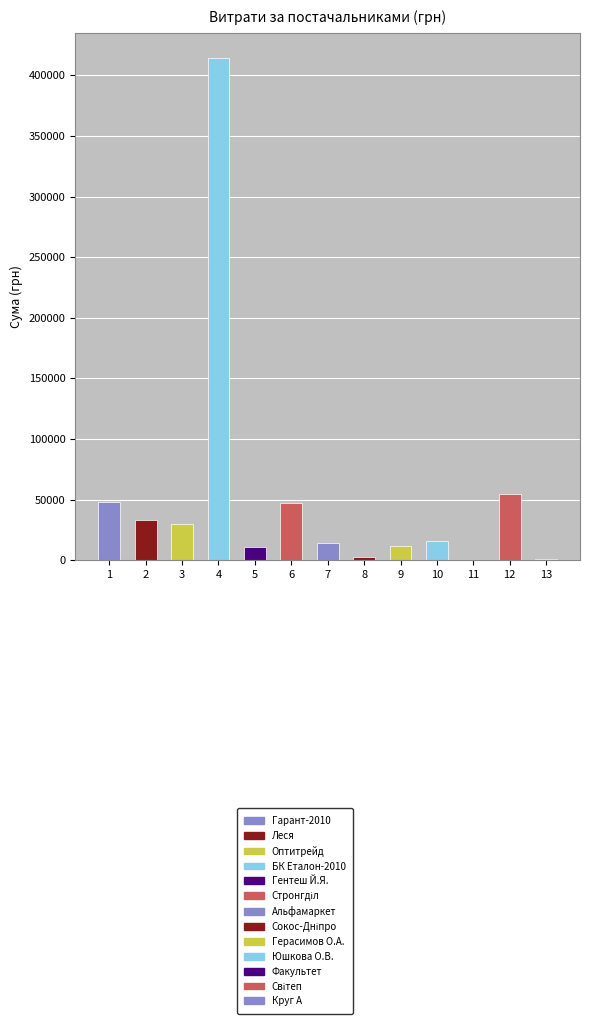

Is it true that the value at 5 is 11021.0?

True